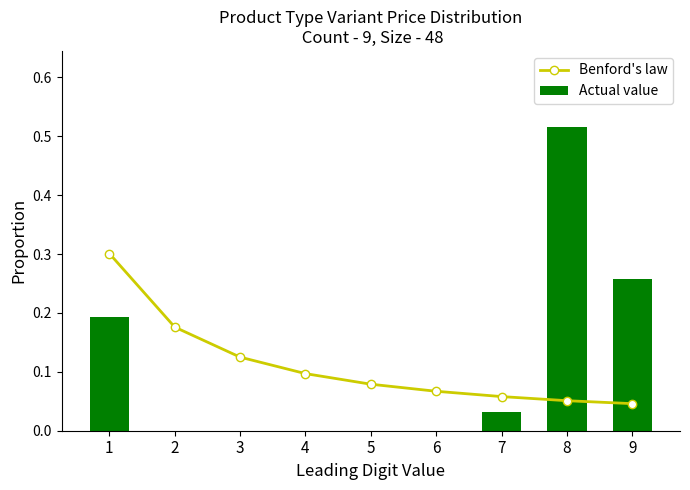

At which label does Actual value reach its peak?

8